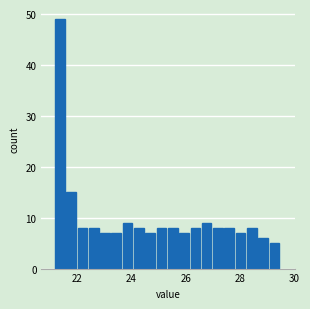

Around what value on the x-axis is the tallest bar? Give the approximate position of its centre, as read against the axis.

21.4